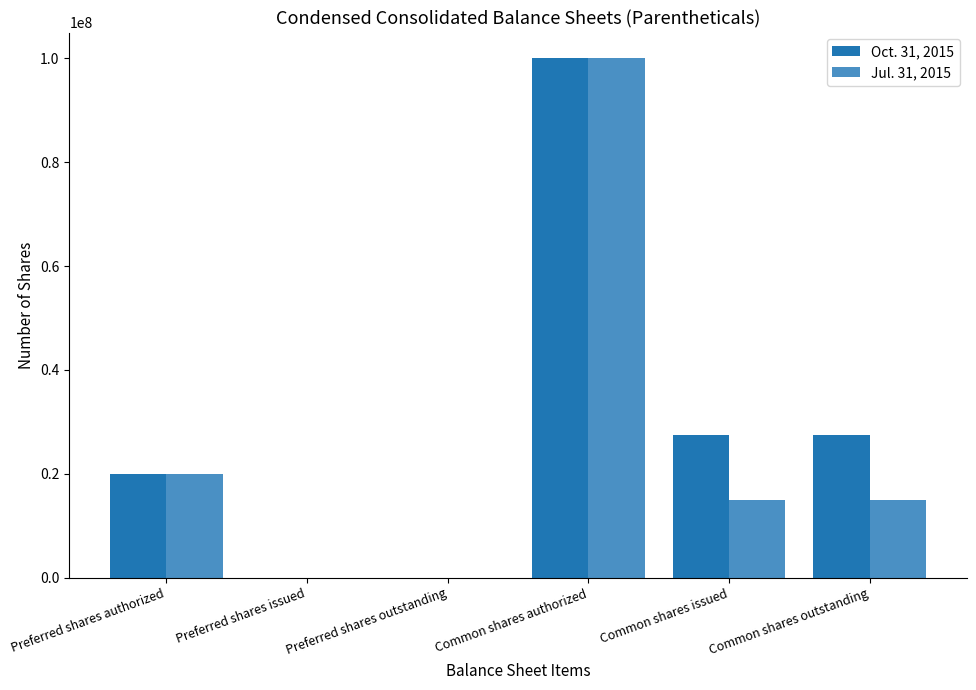

How many groups of bars are there?

6